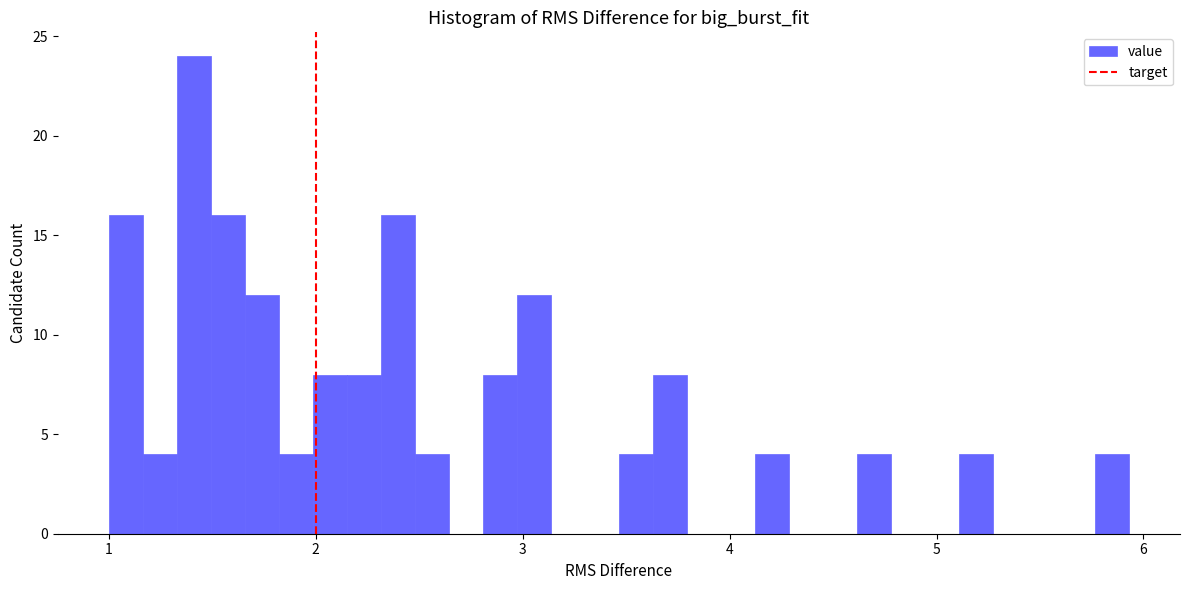

Around what value on the x-axis is the tallest bar? Give the approximate position of its centre, as read against the axis.

1.4